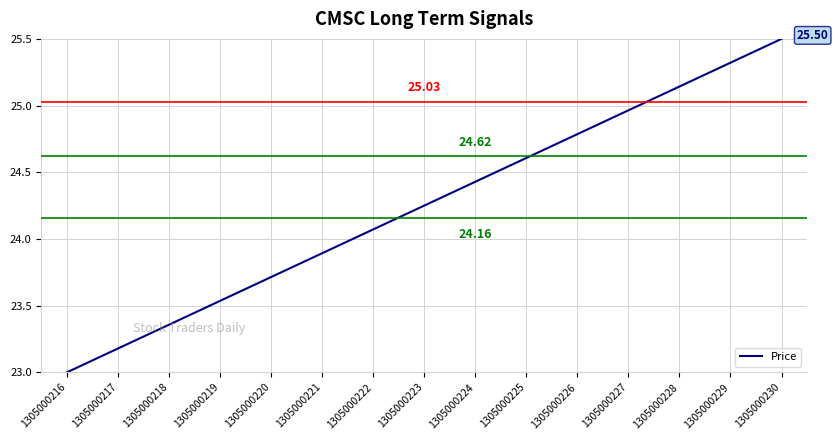

True or false: there are more than 1 points higher than both neighbors.

False